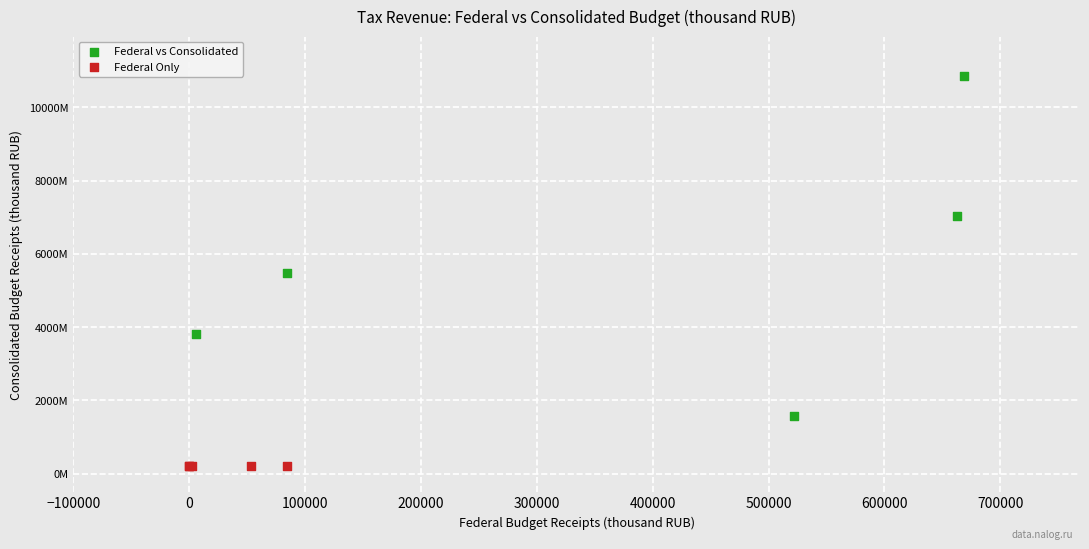

Which series reaches the maximum Y coordinate?

Federal vs Consolidated